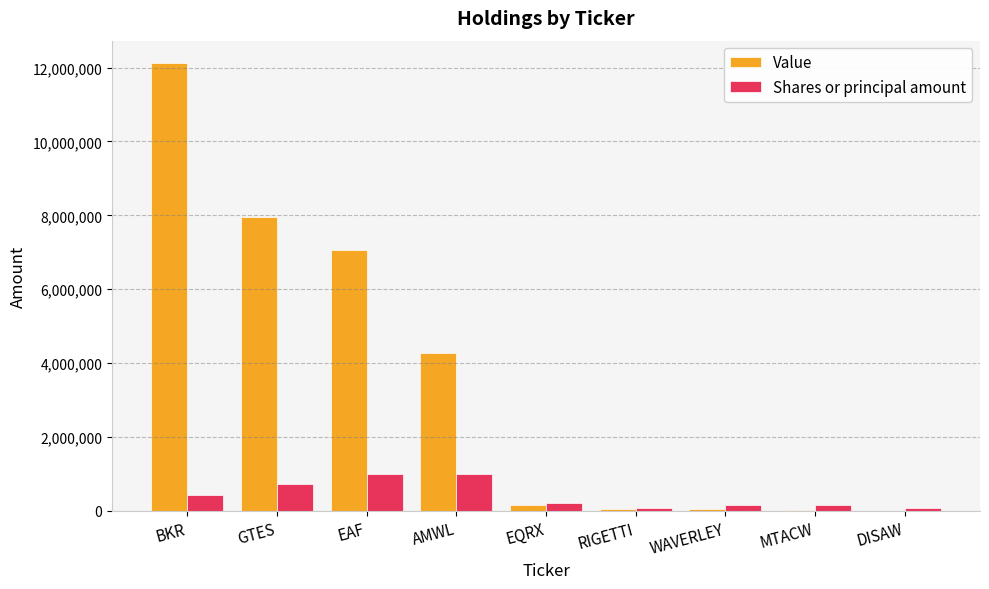

Which category has the highest value across all series?

BKR